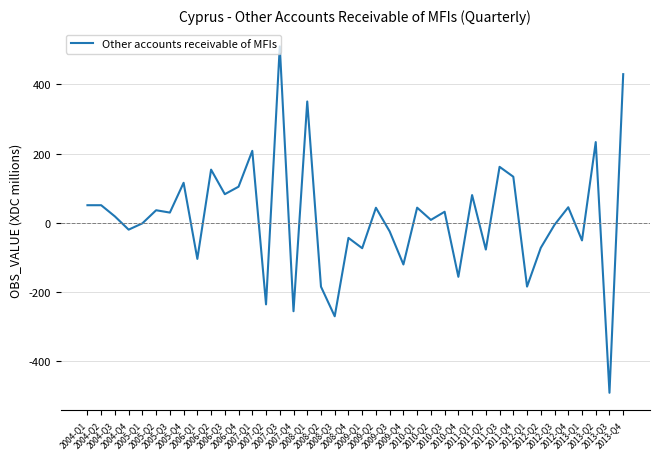

What is the smallest value displayed?

-490.7